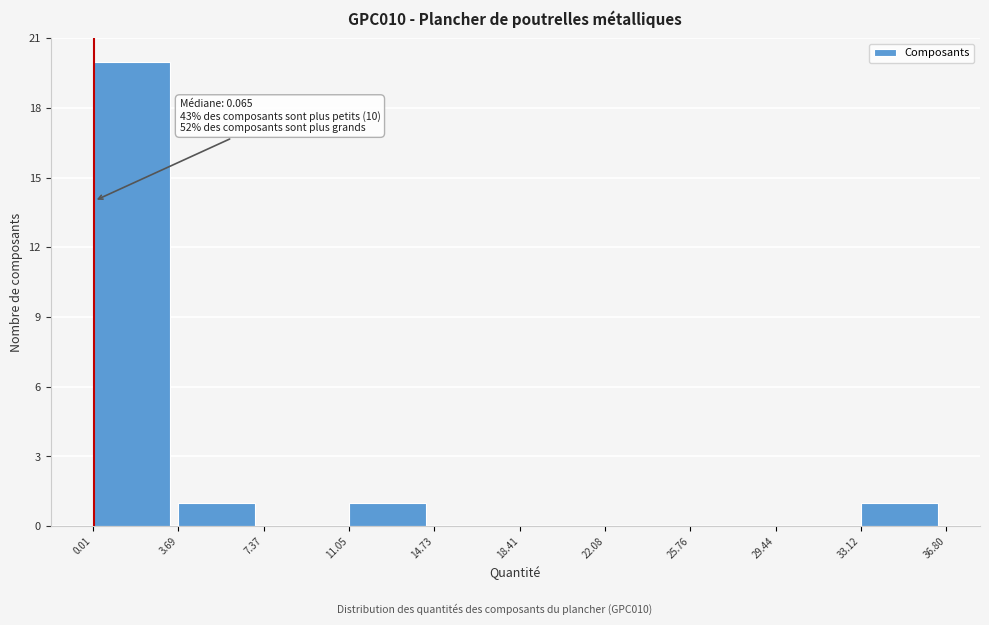

Over which range of the x-axis is the bar tallest?

0.01 to 3.69